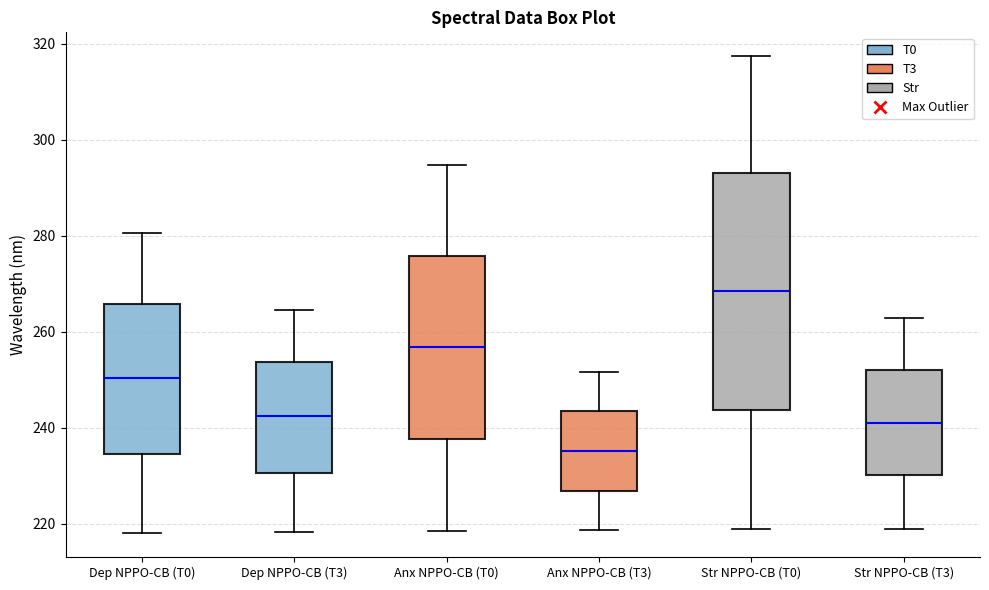

Reading left to right, read every box against the y-axis: the position of its median line, the range the box covers, and the ends of its whiskers. The values are not printed on the chart, so give them approximately, as read against the axis.

Dep NPPO-CB (T0): median 250, box 234 to 266, whiskers 218 to 280
Dep NPPO-CB (T3): median 242, box 230 to 254, whiskers 218 to 264
Anx NPPO-CB (T0): median 256, box 238 to 276, whiskers 218 to 294
Anx NPPO-CB (T3): median 236, box 226 to 244, whiskers 218 to 252
Str NPPO-CB (T0): median 268, box 244 to 292, whiskers 218 to 318
Str NPPO-CB (T3): median 242, box 230 to 252, whiskers 220 to 262